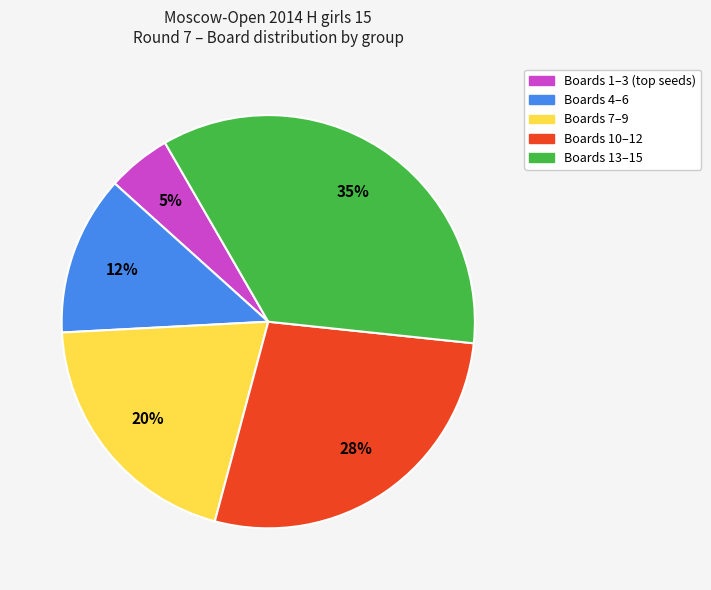

Does any single category account for the majority?

No